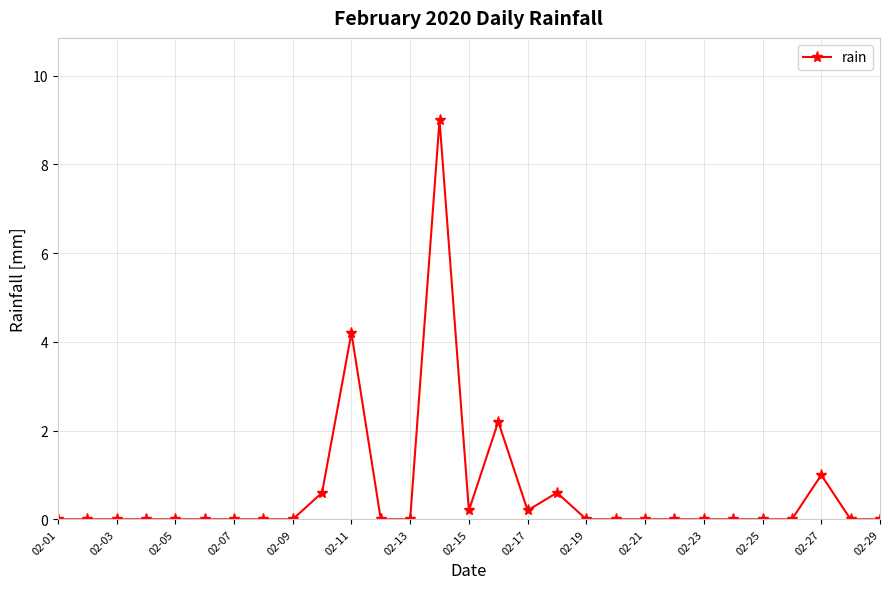

True or false: the data has more than 1 interior local peaks.

True